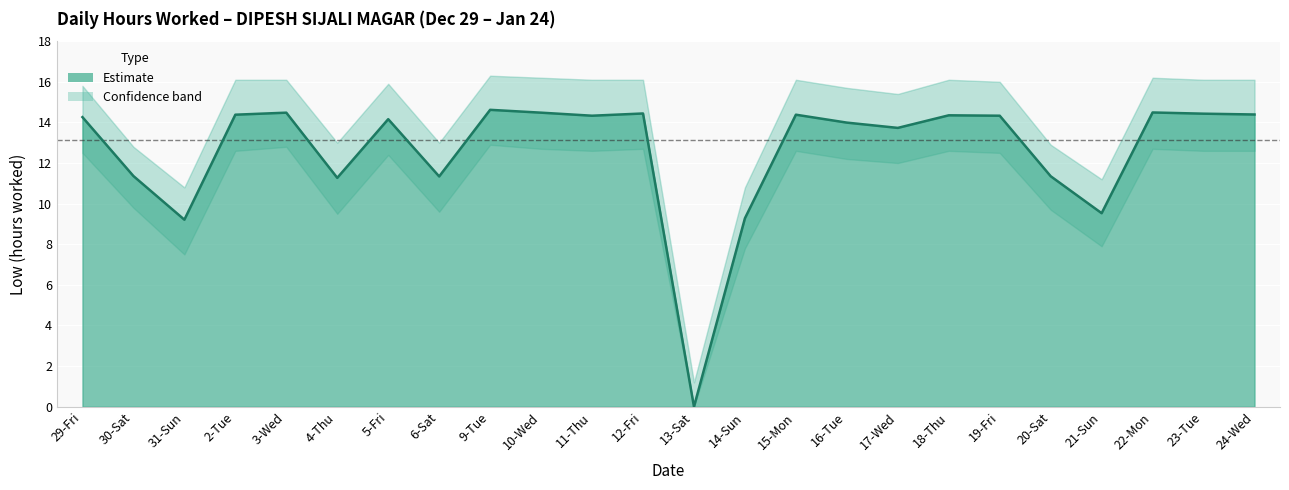

What is the difference between the maximum and minimum values in the Low (hours worked) series?

14.6